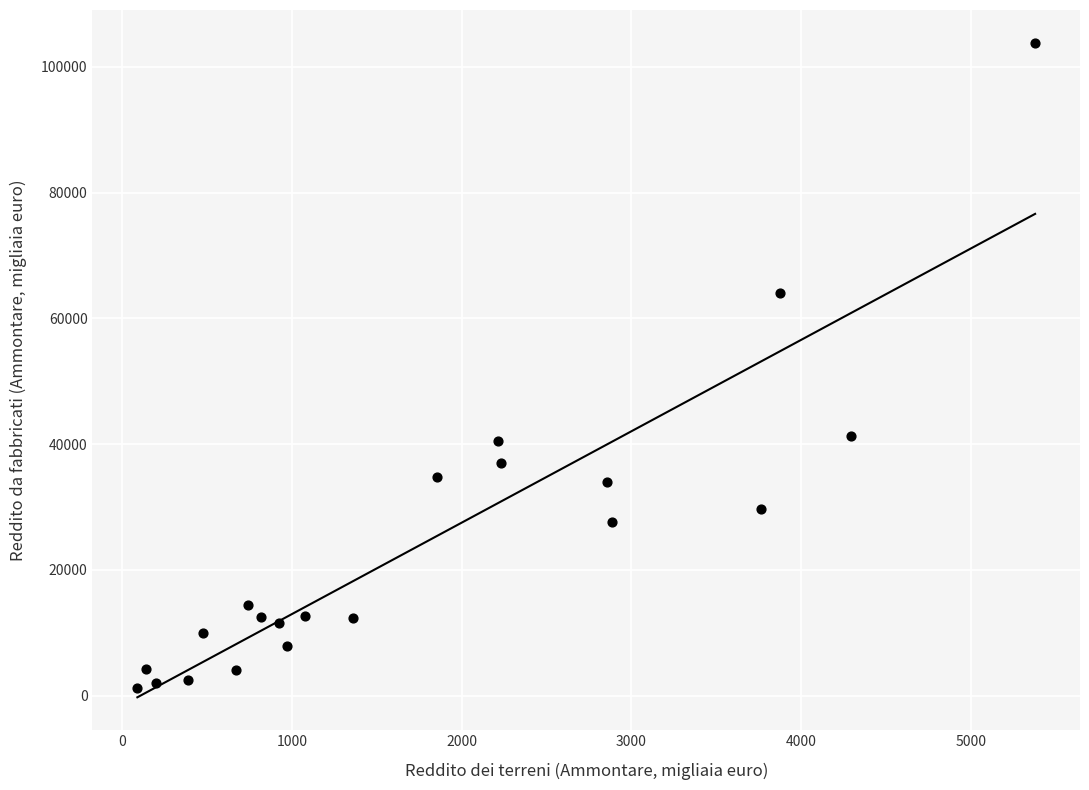

What is the range of X values (max minus min)?

5291